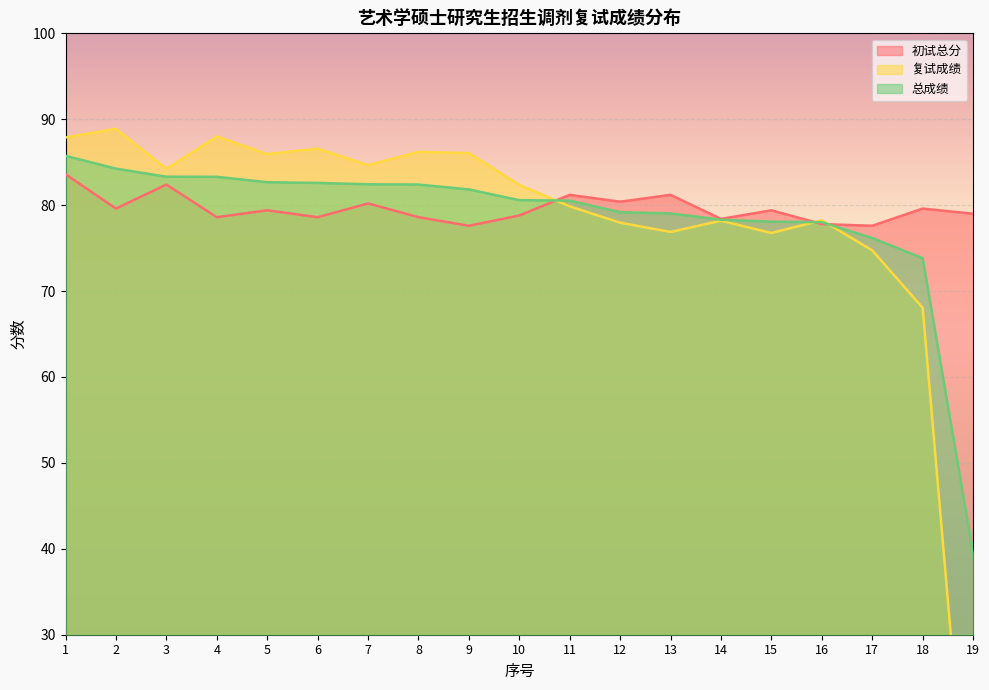

Is it true that 总成绩 equals 39.5 at 19?

True